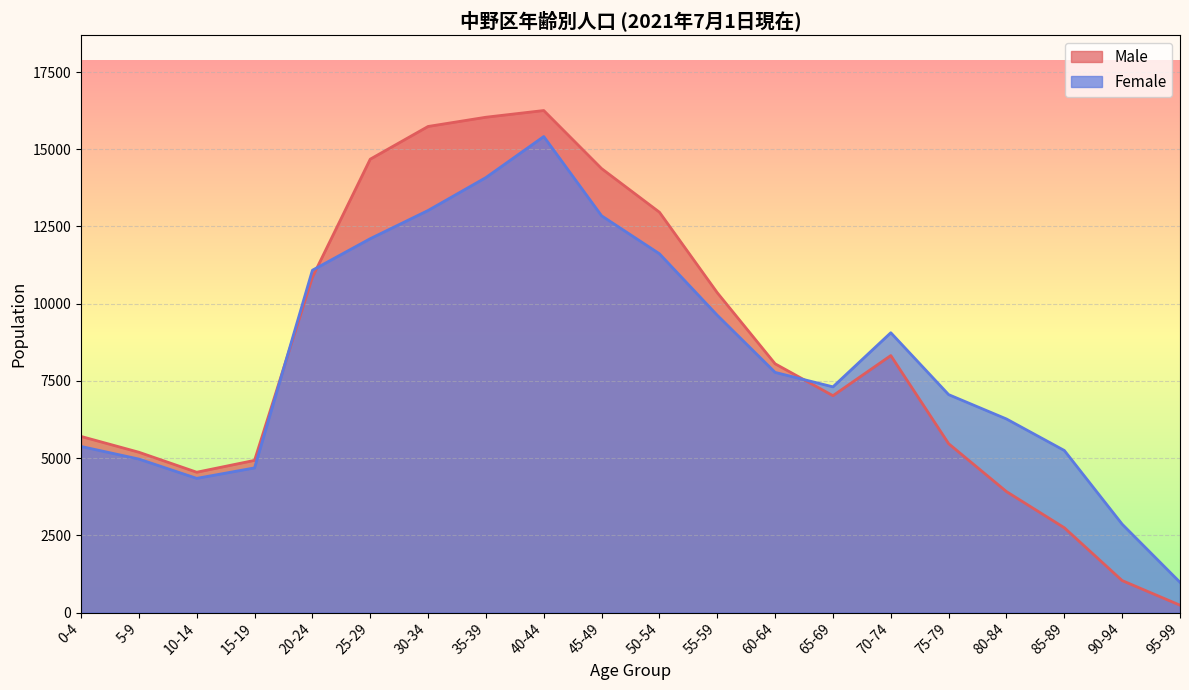

Is it true that Male equals 4137 at 20-24?

False